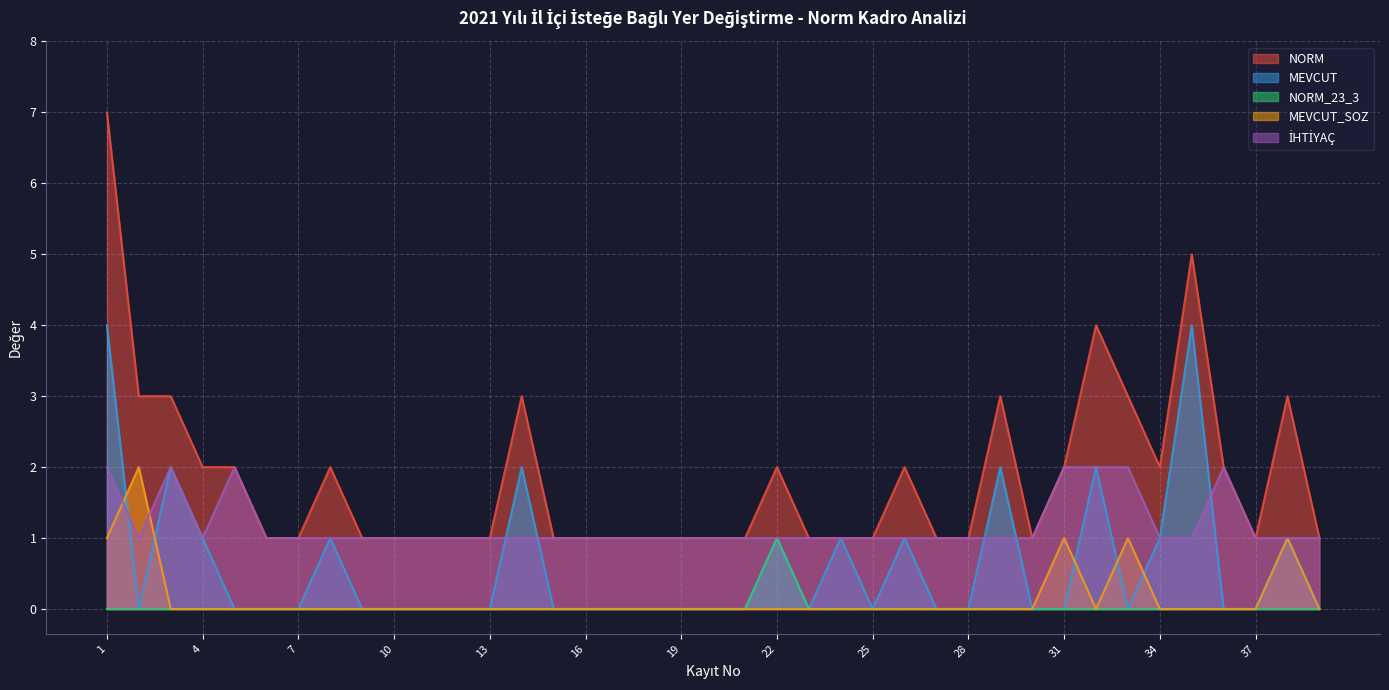

Reading right to left, list all the values displayed in this chart.

NORM: 39=1	38=3	37=1	36=2	35=5	34=2	33=3	32=4	31=2	30=1	29=3	28=1	27=1	26=2	25=1	24=1	23=1	22=2	21=1	20=1	19=1	18=1	17=1	16=1	15=1	14=3	13=1	12=1	11=1	10=1	9=1	8=2	7=1	6=1	5=2	4=2	3=3	2=3	1=7
MEVCUT: 39=0	38=1	37=0	36=0	35=4	34=1	33=0	32=2	31=0	30=0	29=2	28=0	27=0	26=1	25=0	24=1	23=0	22=1	21=0	20=0	19=0	18=0	17=0	16=0	15=0	14=2	13=0	12=0	11=0	10=0	9=0	8=1	7=0	6=0	5=0	4=1	3=2	2=0	1=4
NORM_23_3: 39=0	38=0	37=0	36=0	35=0	34=0	33=0	32=0	31=0	30=0	29=0	28=0	27=0	26=0	25=0	24=0	23=0	22=1	21=0	20=0	19=0	18=0	17=0	16=0	15=0	14=0	13=0	12=0	11=0	10=0	9=0	8=0	7=0	6=0	5=0	4=0	3=0	2=0	1=0
MEVCUT_SOZ: 39=0	38=1	37=0	36=0	35=0	34=0	33=1	32=0	31=1	30=0	29=0	28=0	27=0	26=0	25=0	24=0	23=0	22=0	21=0	20=0	19=0	18=0	17=0	16=0	15=0	14=0	13=0	12=0	11=0	10=0	9=0	8=0	7=0	6=0	5=0	4=0	3=0	2=2	1=1
İHTİYAÇ: 39=1	38=1	37=1	36=2	35=1	34=1	33=2	32=2	31=2	30=1	29=1	28=1	27=1	26=1	25=1	24=1	23=1	22=1	21=1	20=1	19=1	18=1	17=1	16=1	15=1	14=1	13=1	12=1	11=1	10=1	9=1	8=1	7=1	6=1	5=2	4=1	3=2	2=1	1=2